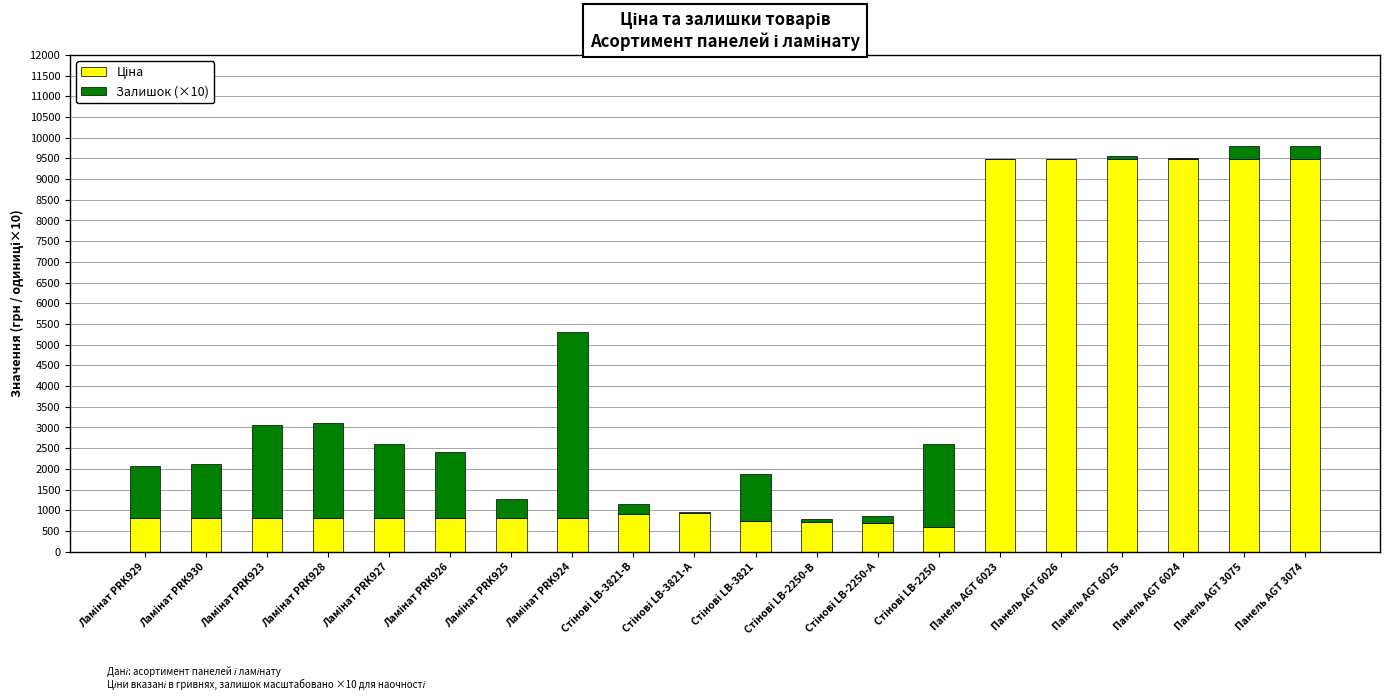

How many series are shown in this chart?

2